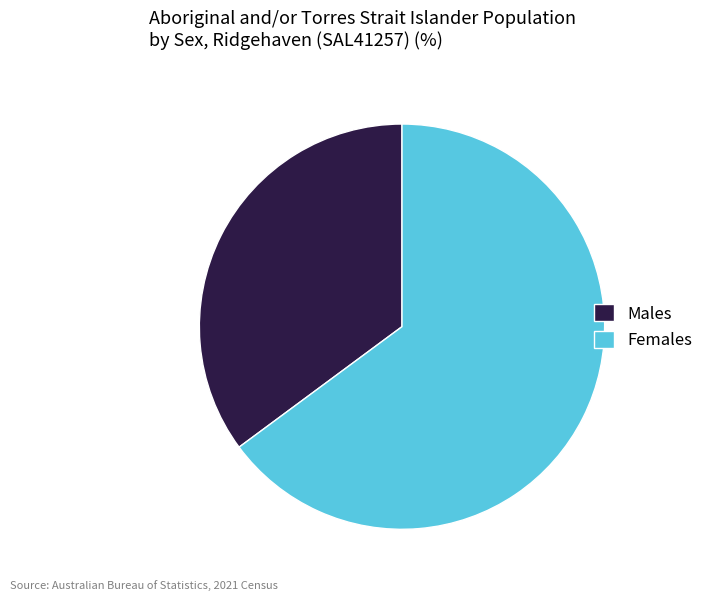

Is it true that Males is 21% of the pie?

False